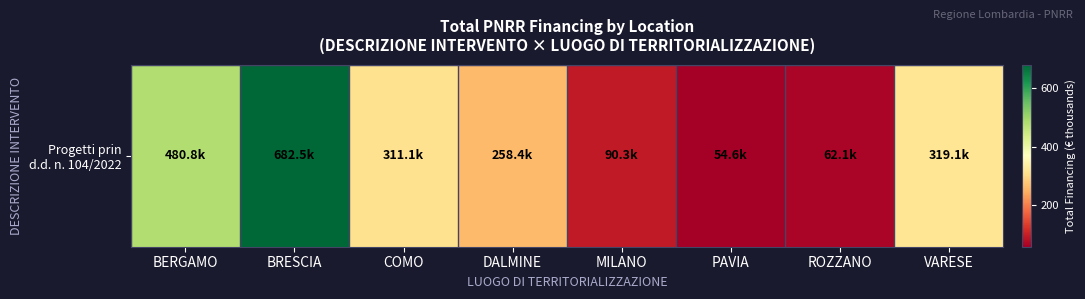

What is the smallest value displayed?

54.6